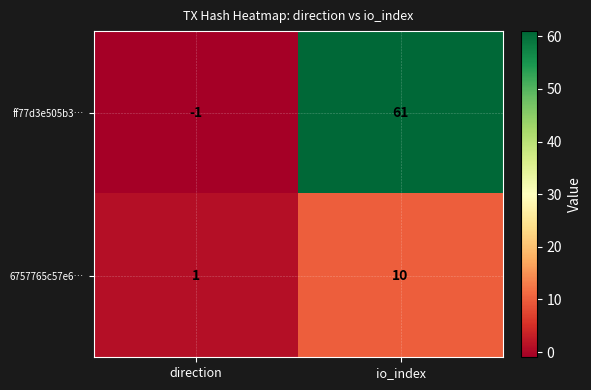

List the series in order of their peak value, lowest first.

6757765c57e6…, ff77d3e505b3…